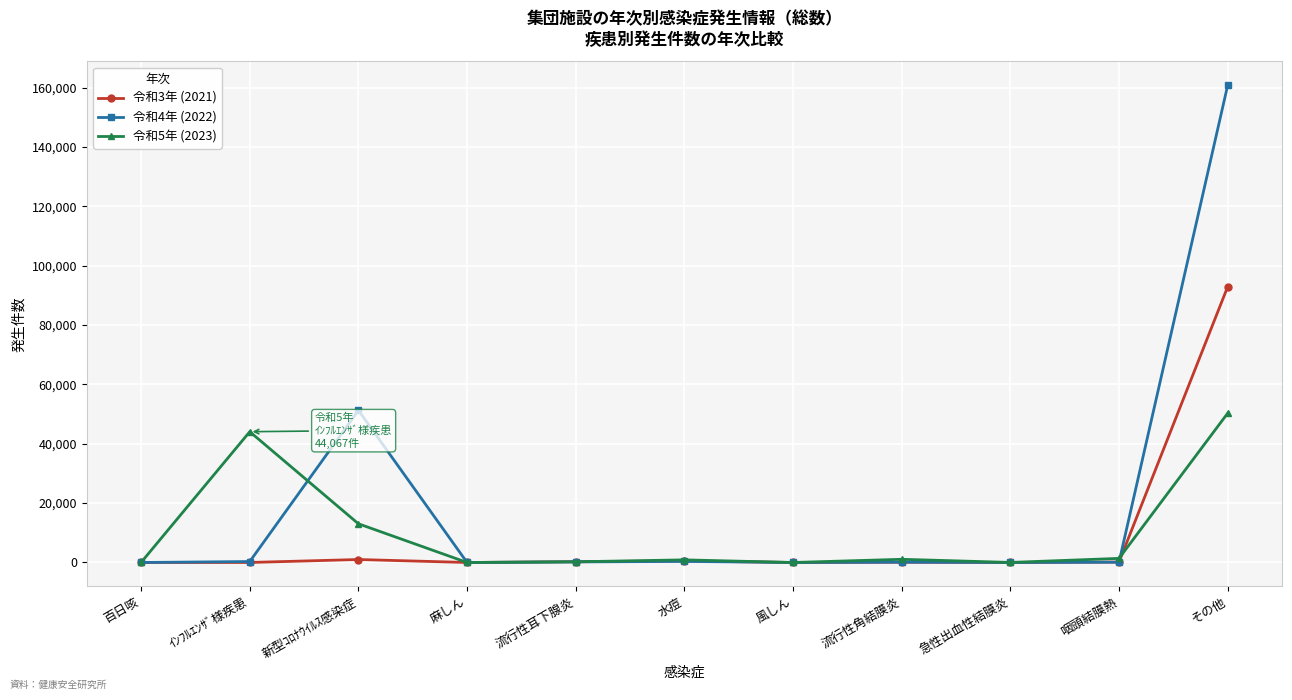

What is the greatest value displayed?

160783